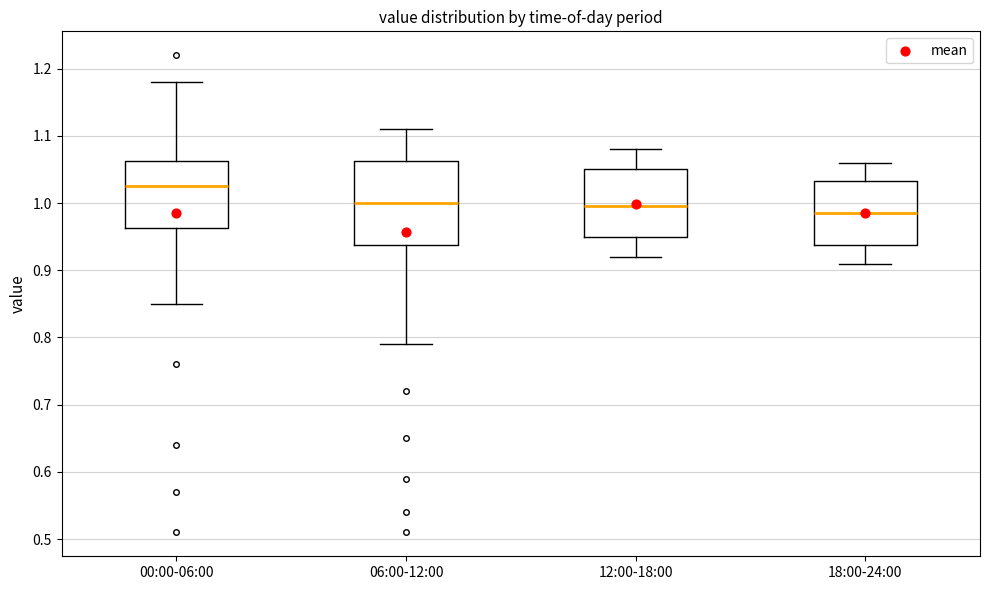

Where does the median line of the box for 00:00-06:00 sit on the y-axis? The values are not printed on the chart, so give them approximately, as read against the axis.

1.03